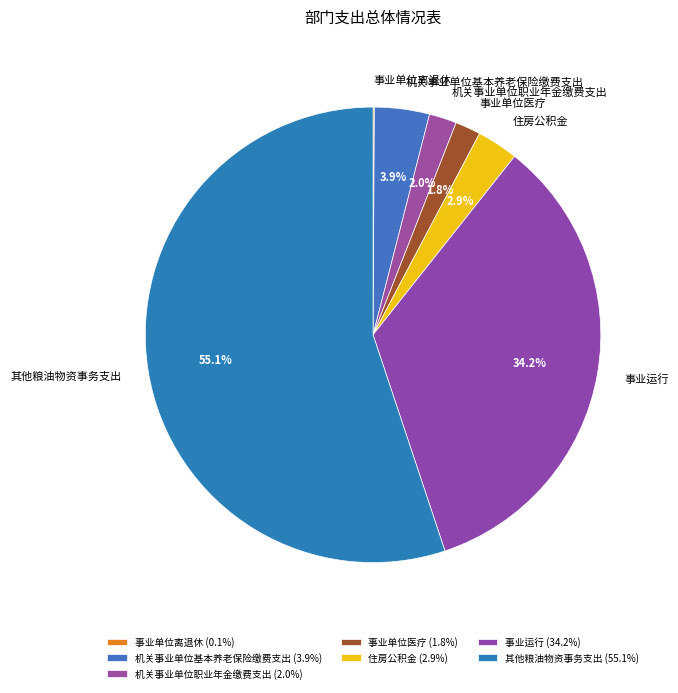

What percentage do 事业单位医疗 and 住房公积金 together represent?

4.7%